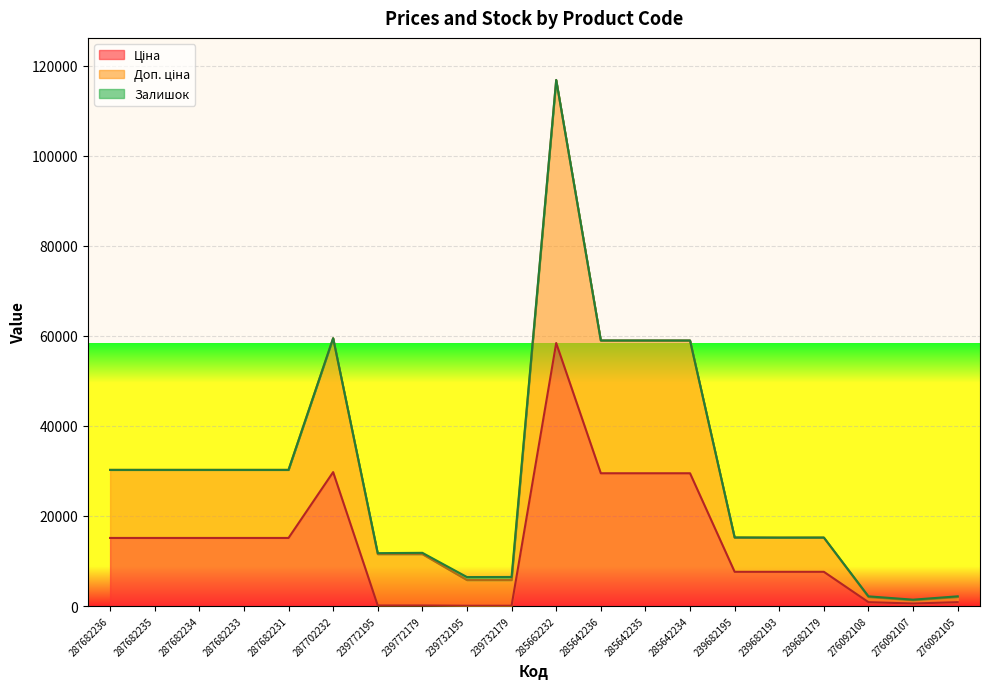

At which category is the sum across all series the highest?

285662232